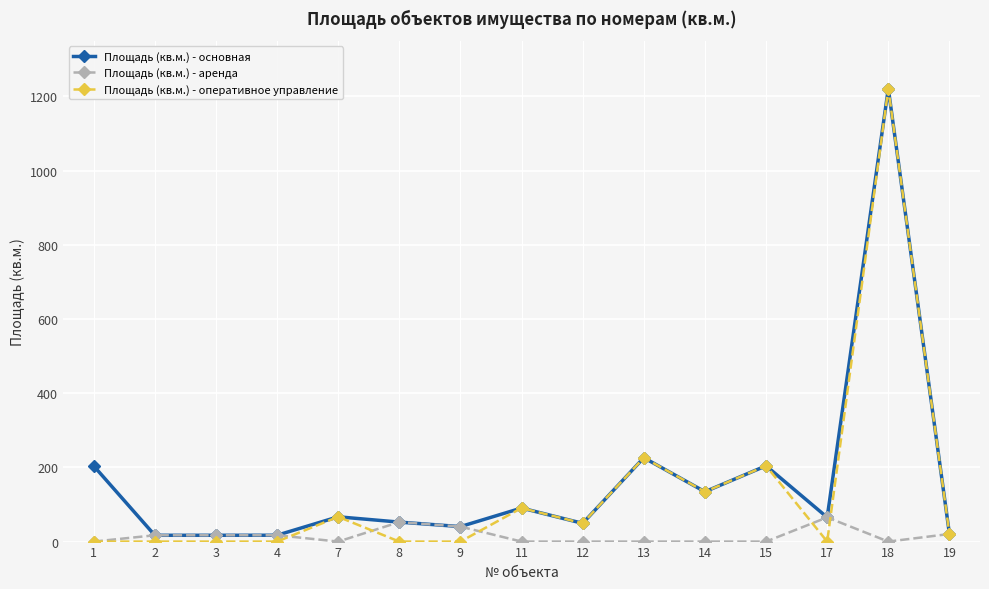

The value of Площадь (кв.м.) - основная at 1 is 90.6. True or false?

False